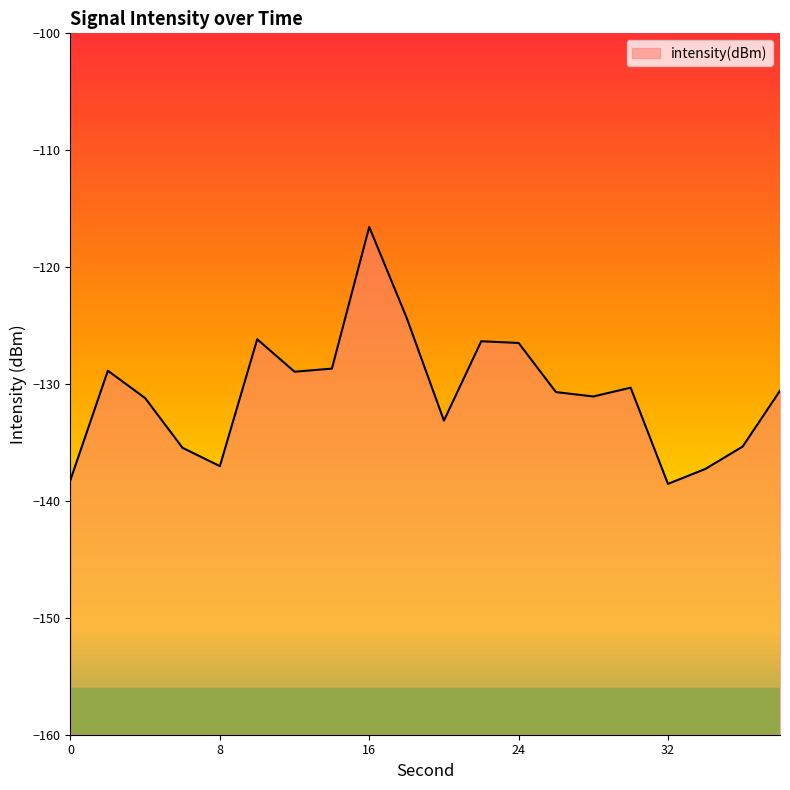

What is the maximum value shown in the chart?

-116.6